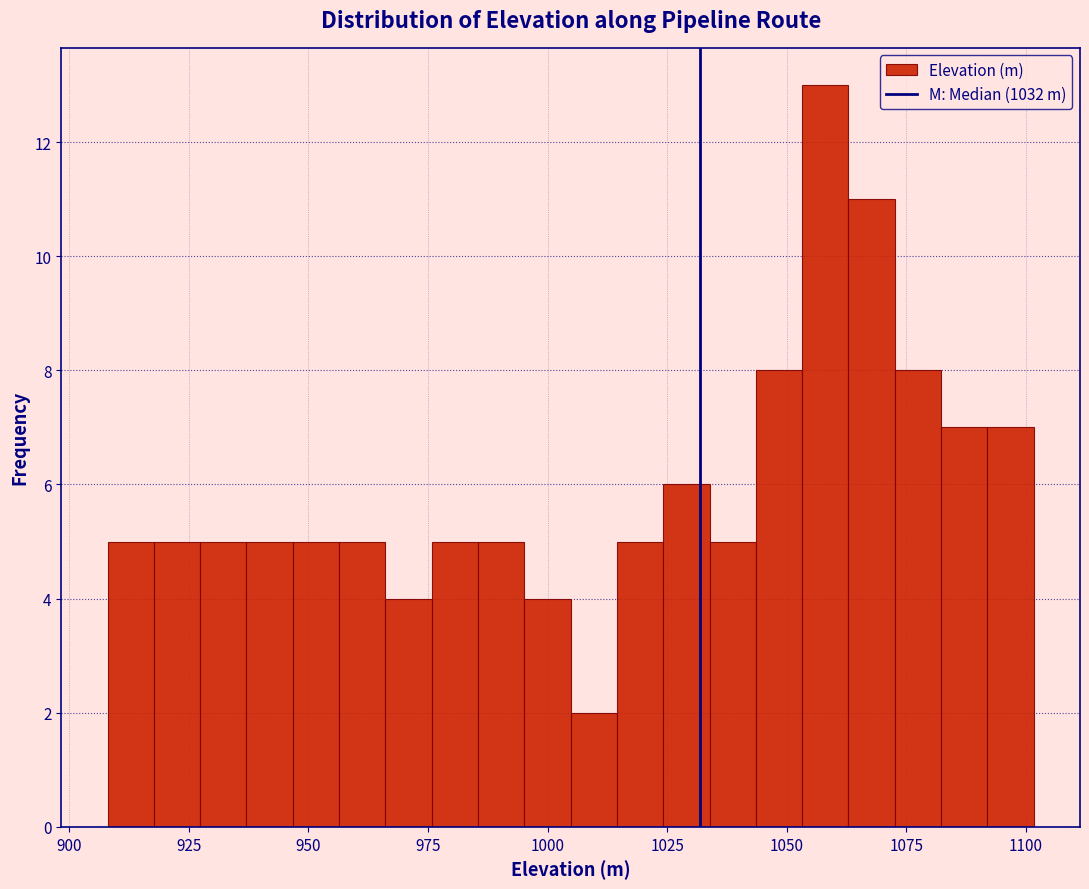

Around what value on the x-axis is the tallest bar? Give the approximate position of its centre, as read against the axis.

1060